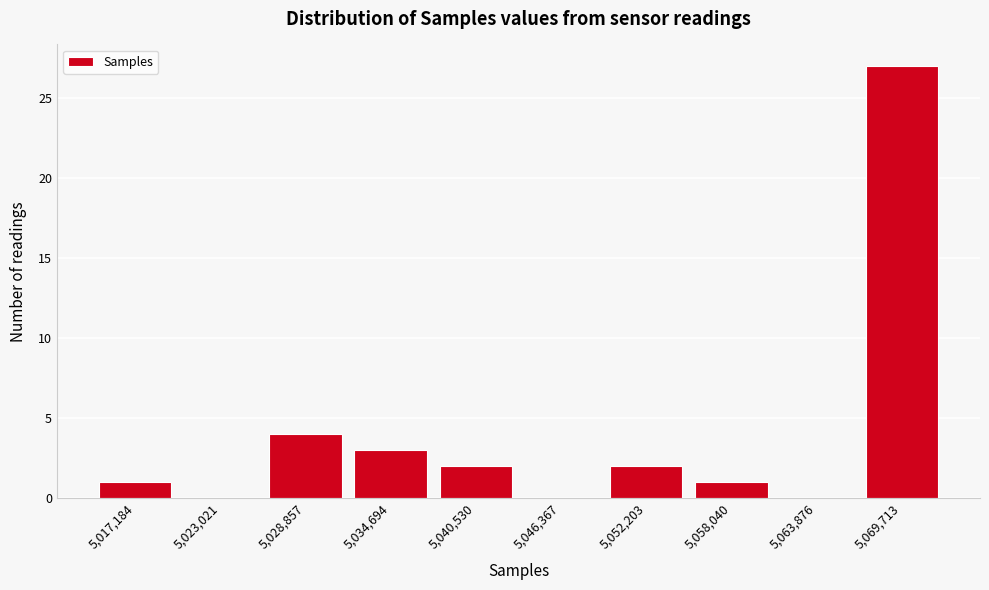

Reading left to right, list every bar in this chart as the range it spans on the x-axis followed by its height. Neither the bar edges nor the heights are printed on the chart, so give them approximately, as read against the axes.

5014000 to 5020000: 1
5020000 to 5026000: 0
5026000 to 5032000: 4
5032000 to 5038000: 3
5038000 to 5043000: 2
5043000 to 5049000: 0
5049000 to 5055000: 2
5055000 to 5061000: 1
5061000 to 5067000: 0
5067000 to 5073000: 27